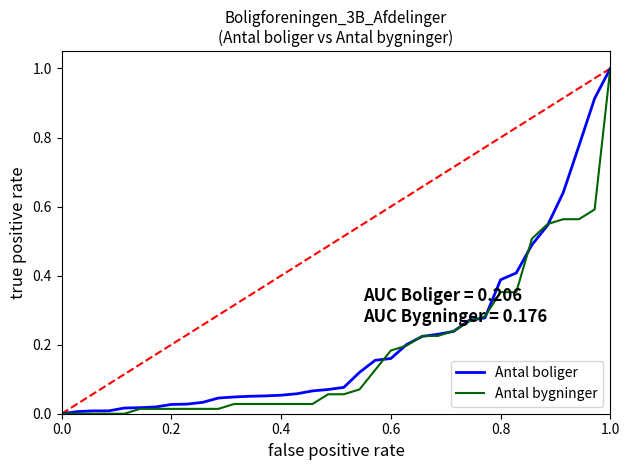

Which category has the highest value in the Antal bygninger series?

1.0